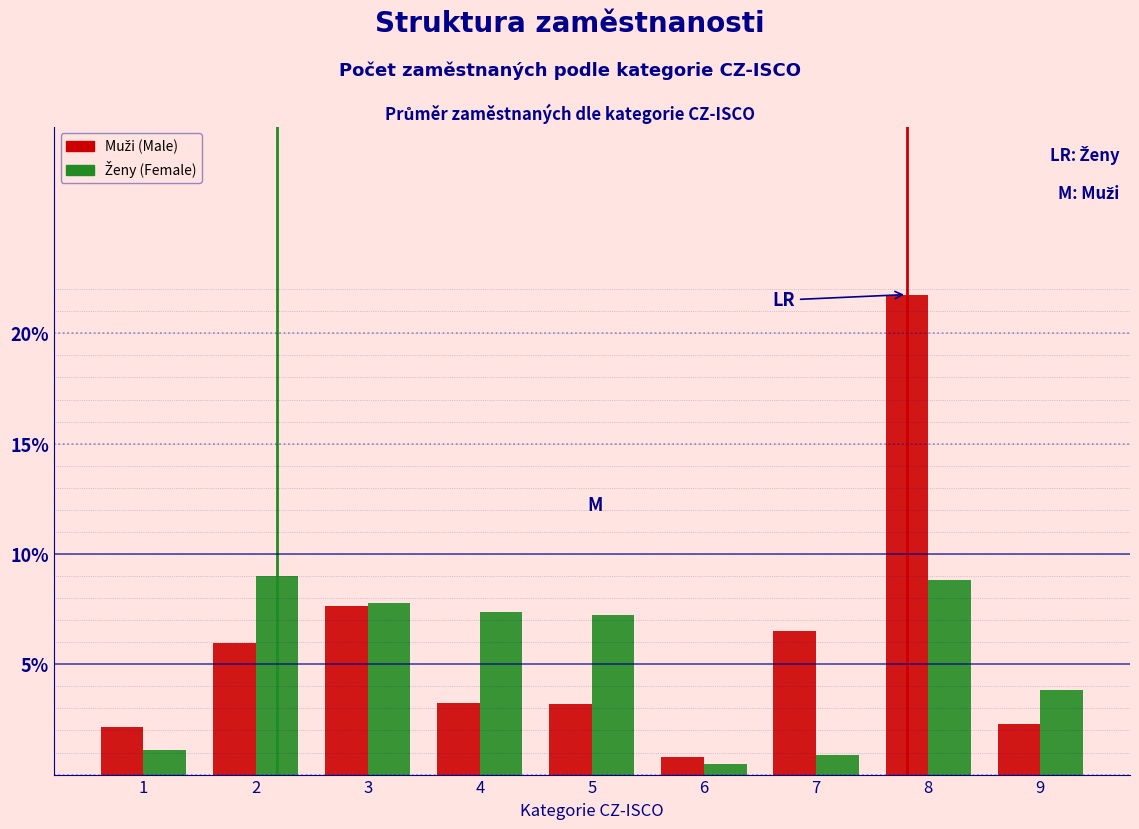

Does the chart contain stacked bars?

No